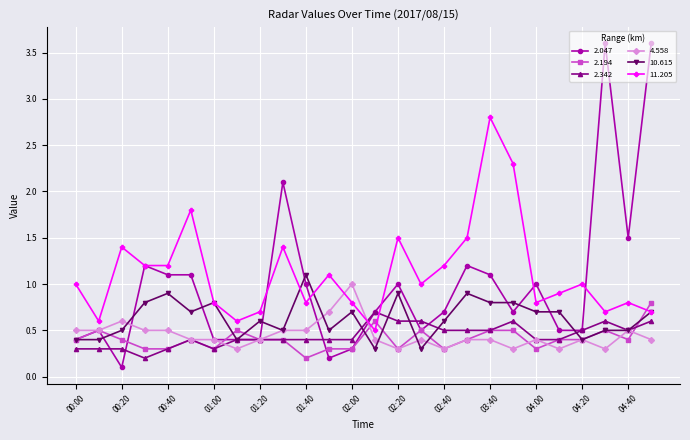

How many intersections are there between 11.205 and 4.558?

2